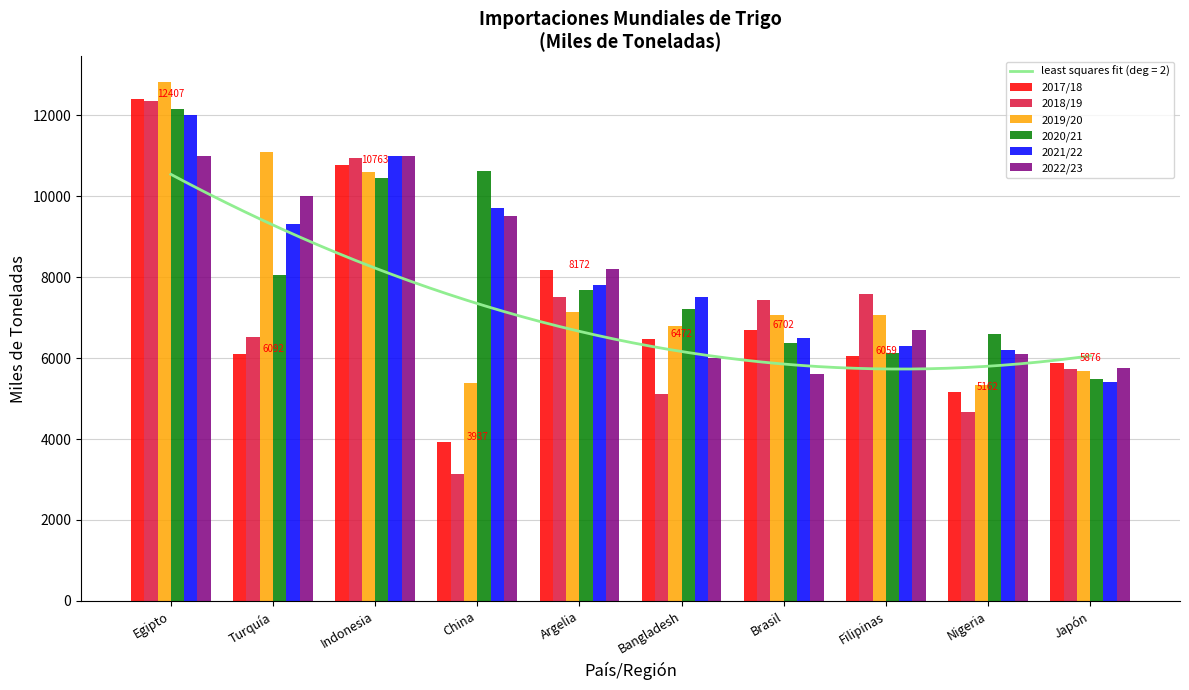

What is the smallest value displayed?

3145